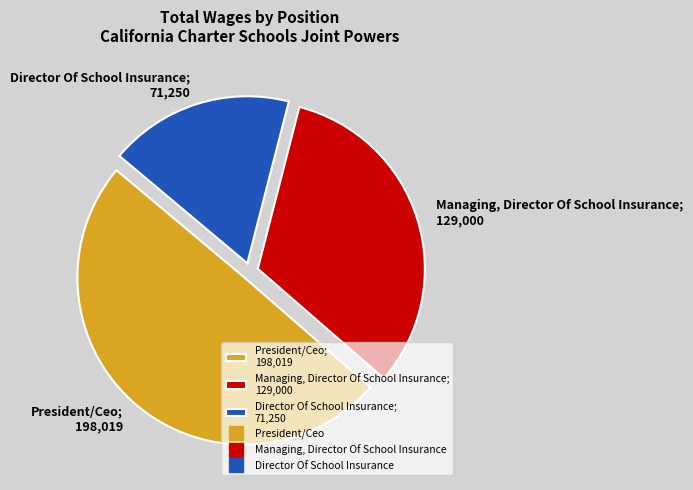

Combined, do Managing, Director Of School Insurance; 129,000 and President/Ceo; 198,019 account for over 50%?

Yes